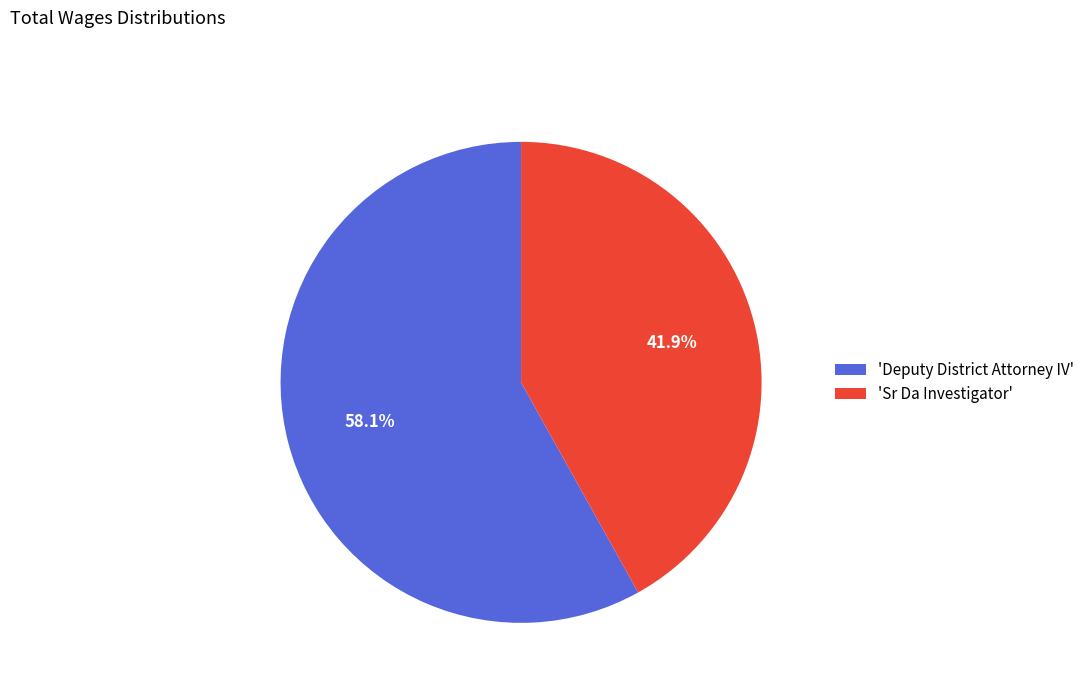

Does 'Sr Da Investigator' represent more than half of the total?

No